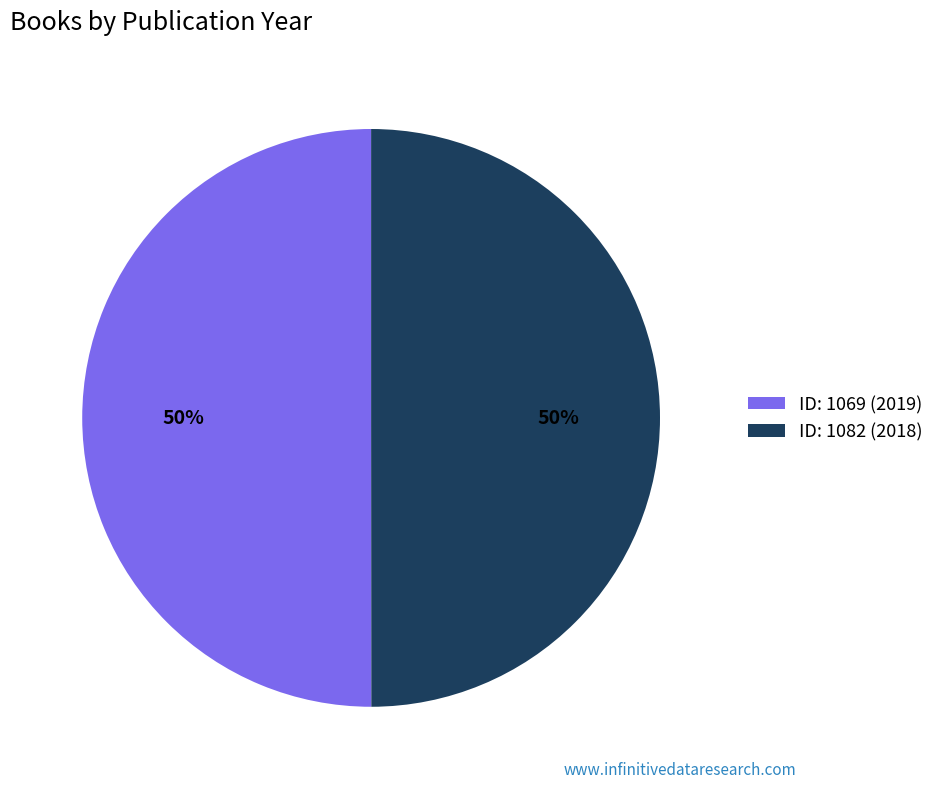

What percentage is the ID: 1082 (2018) slice, to the nearest percent?

50%